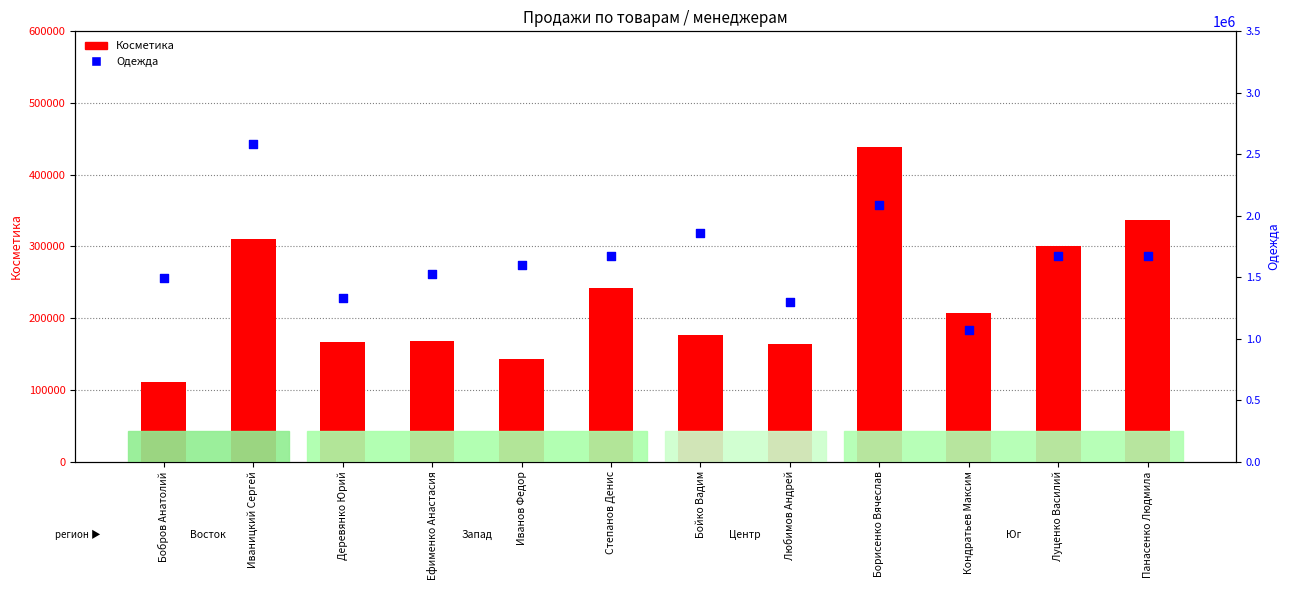

At which category is the sum across all series the highest?

Иваницкий Сергей